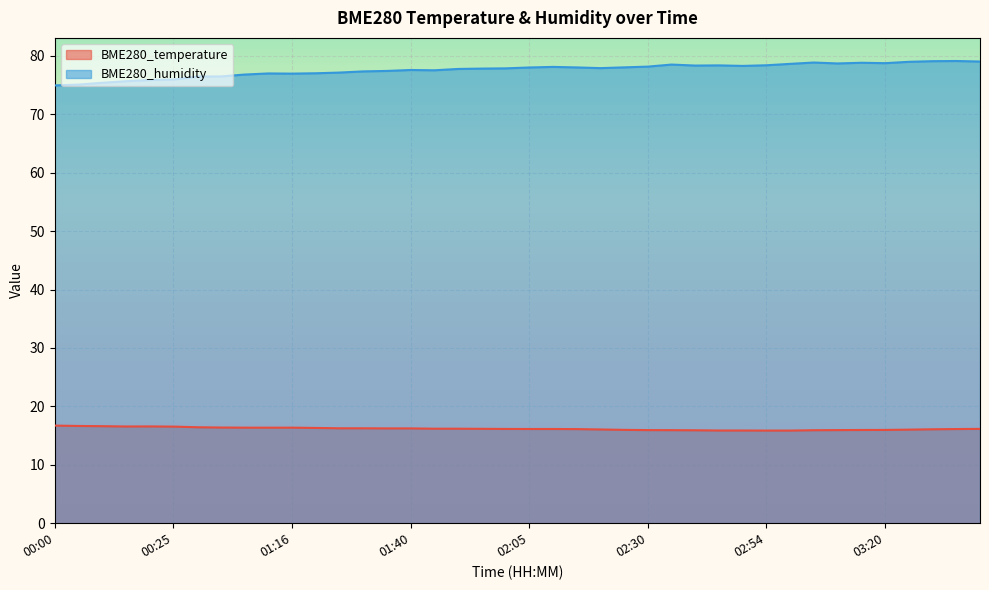

Which series has the largest total across all categories?

BME280_humidity